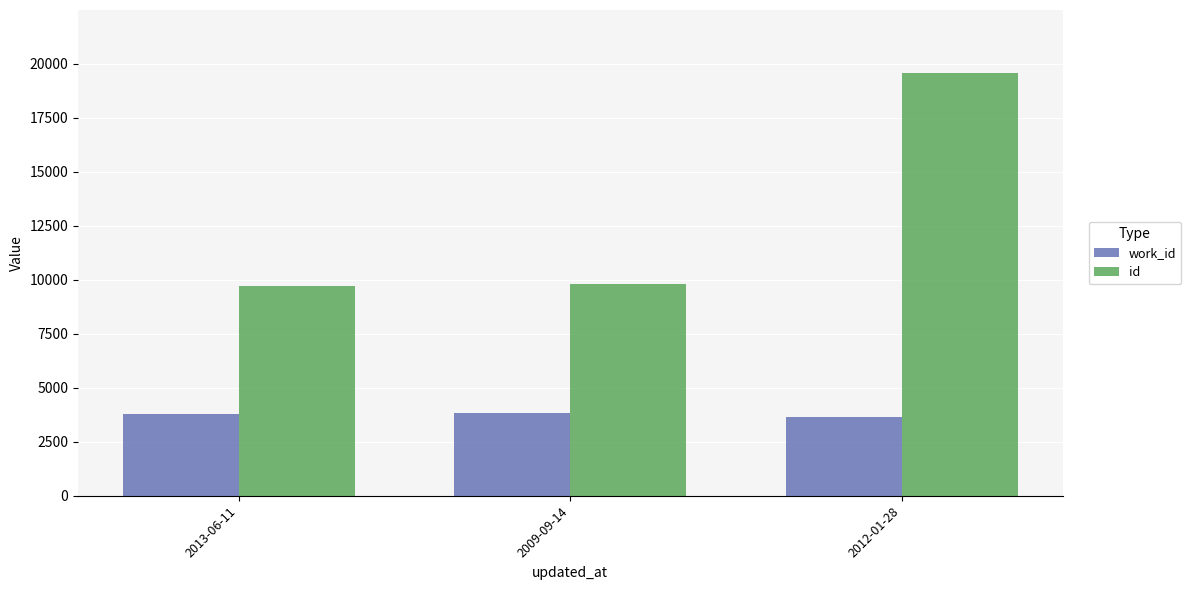

Does the chart contain stacked bars?

No